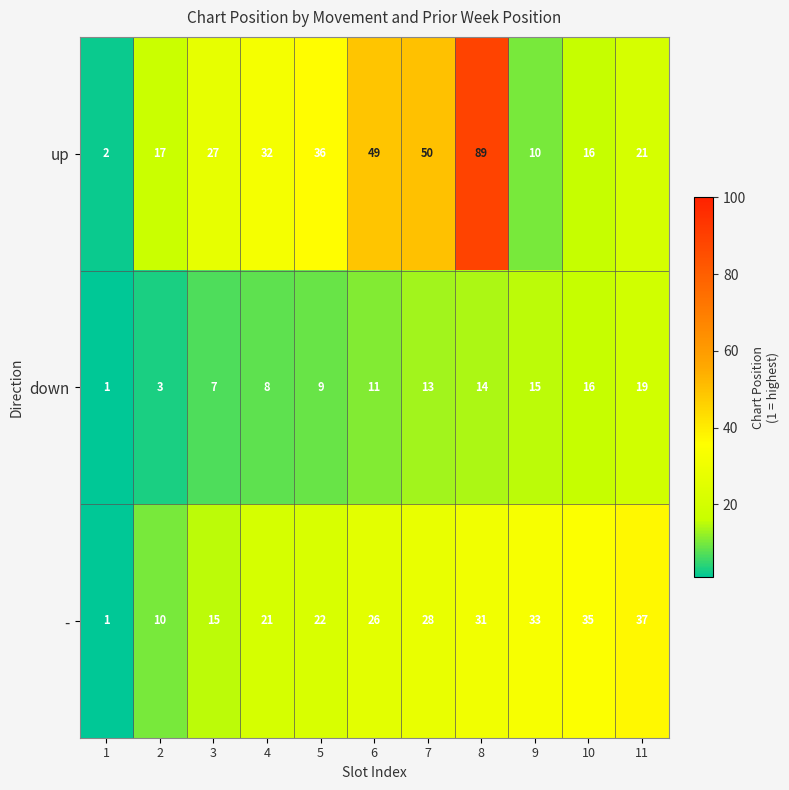

What is the difference between the second highest and minimum values in the - series?

34